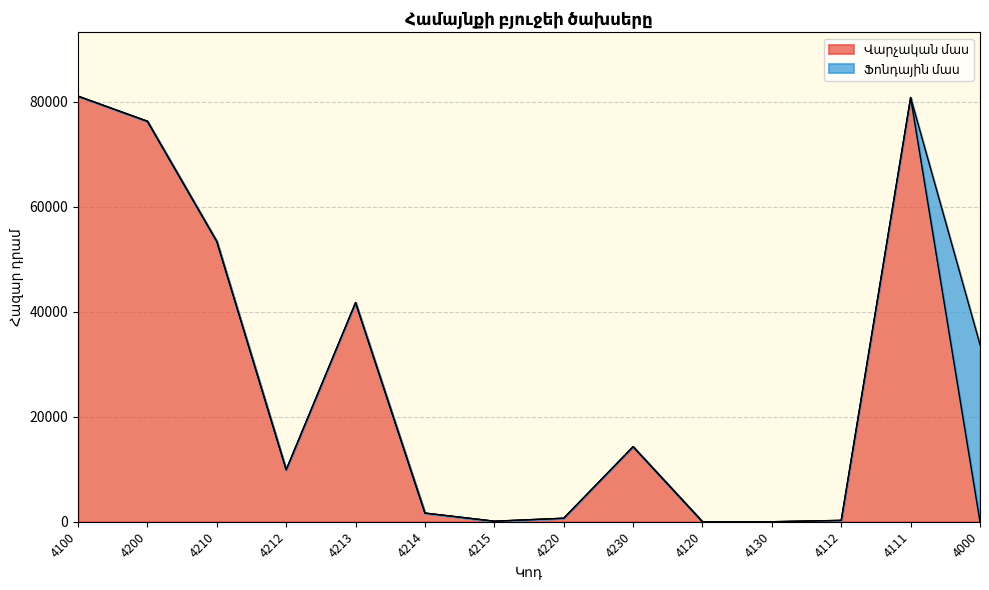

What is the change in value from 4210 to 4220?

-52732.9